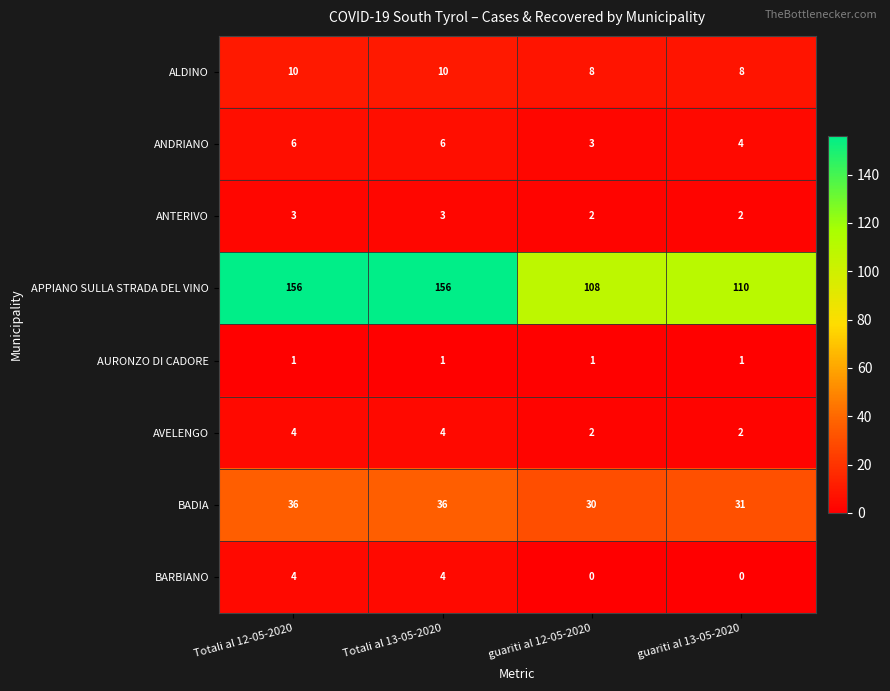

What is the difference between the highest and lowest values at guariti al 13-05-2020?

110